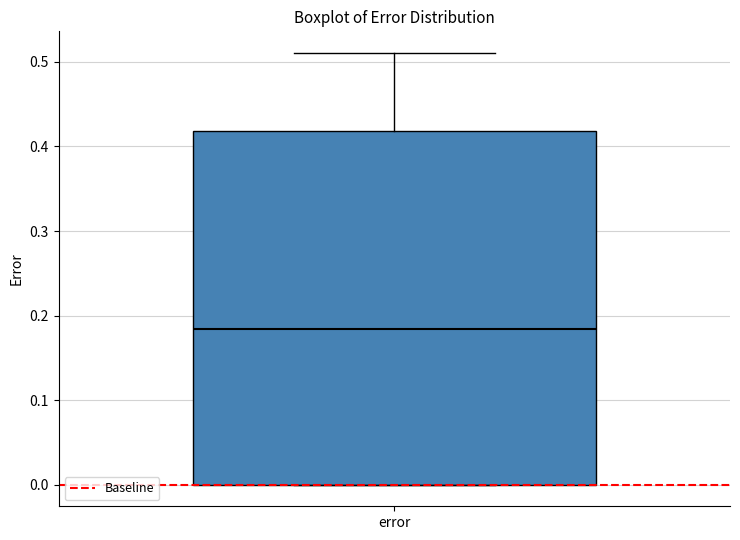

Read this box plot against the y-axis: the position of the median line, the range covered by the box, and the ends of both whiskers. The values are not printed on the chart, so give them approximately, as read against the axis.

median 0.18, box 0.00 to 0.42, whiskers 0.00 to 0.51